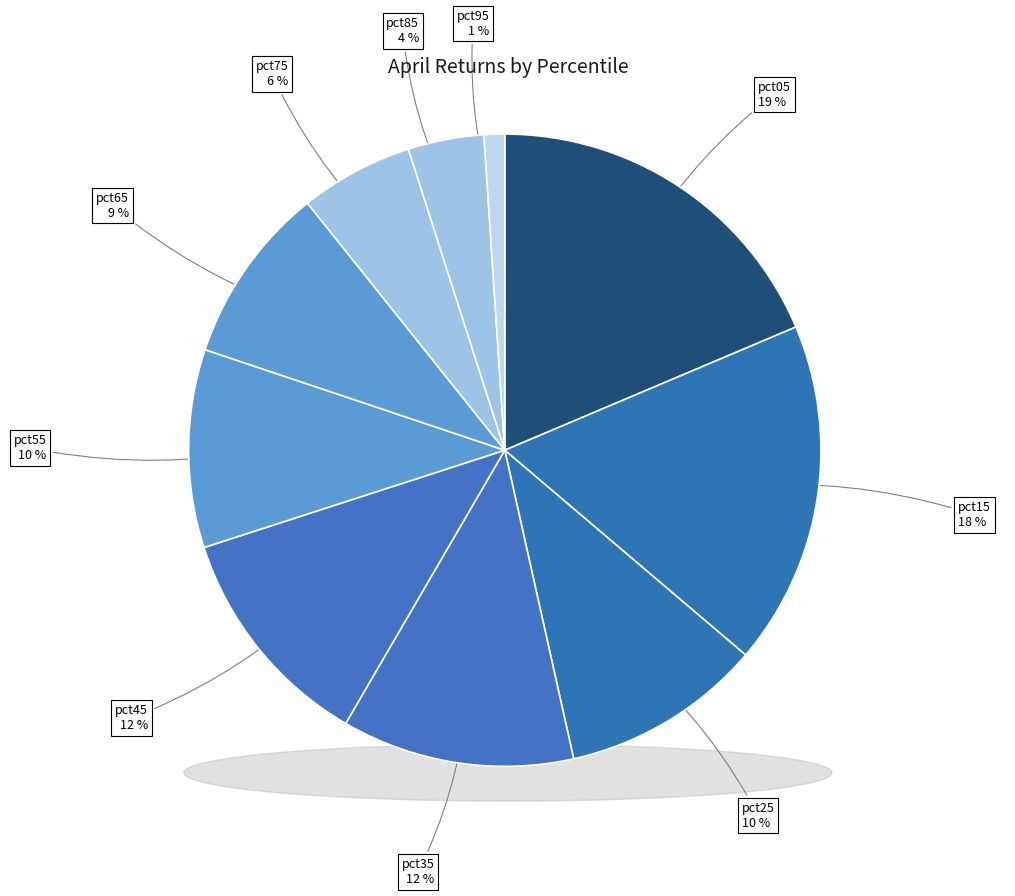

To the nearest percent, what portion does pct35 represent?

12%